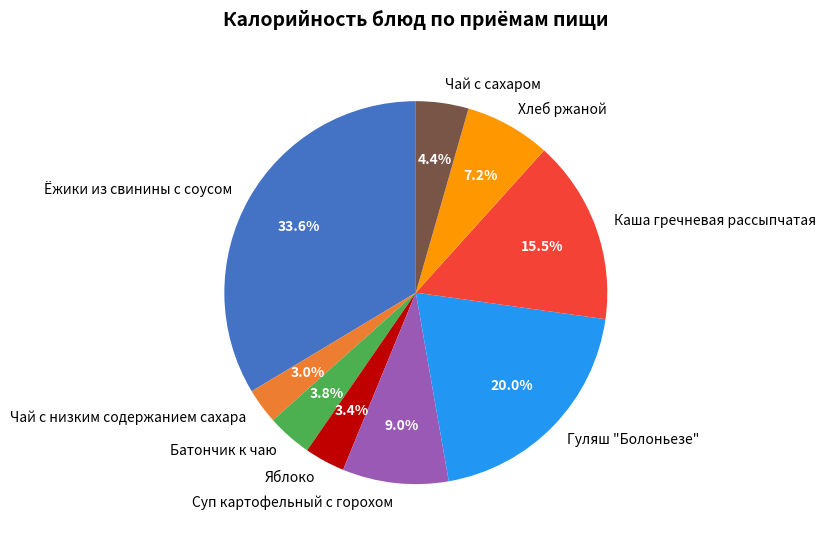

What is the ratio of the value at Ёжики из свинины с соусом to the value at Каша гречневая рассыпчатая?

2.2